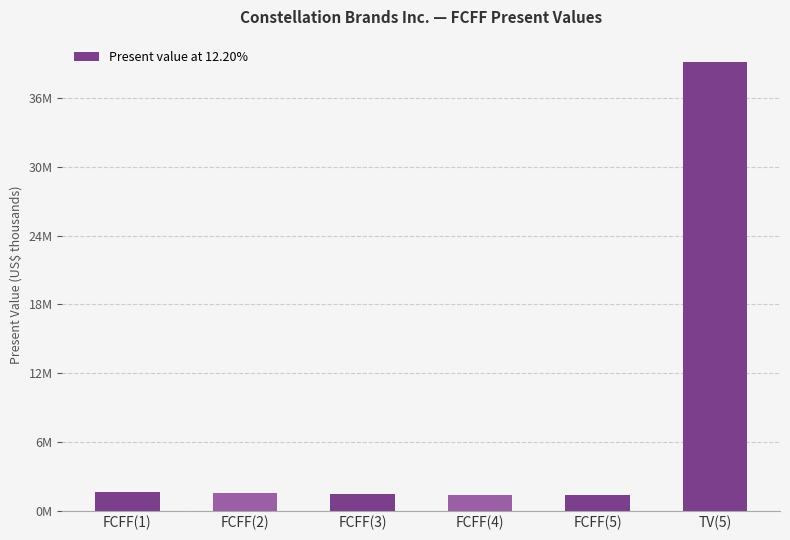

Are the bars horizontal?

No